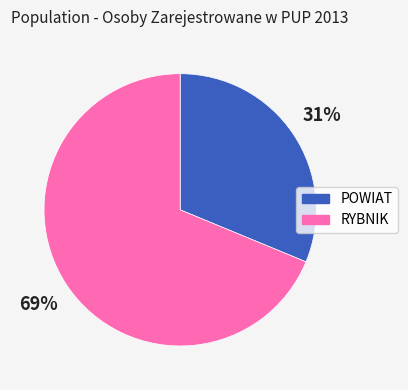

How many segments does this pie chart have?

2